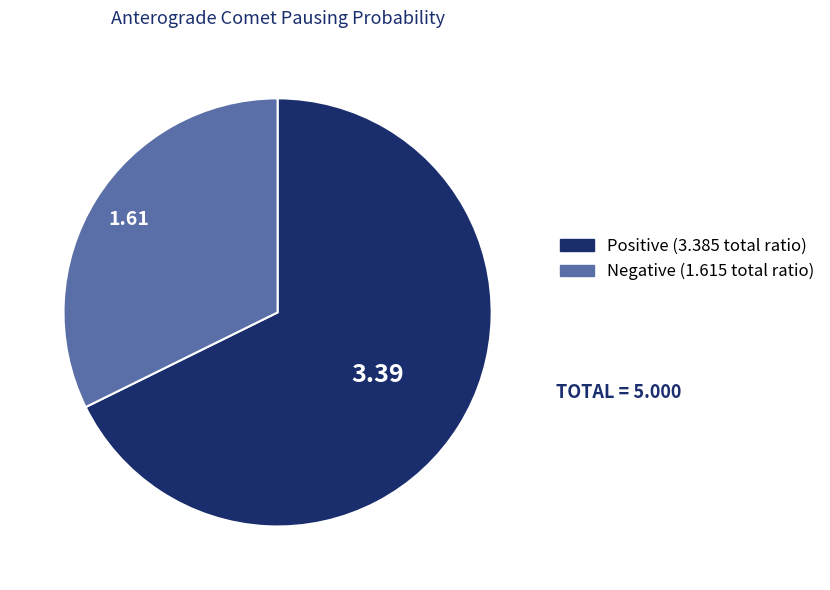

Which category has the smallest portion of the pie?

Negative